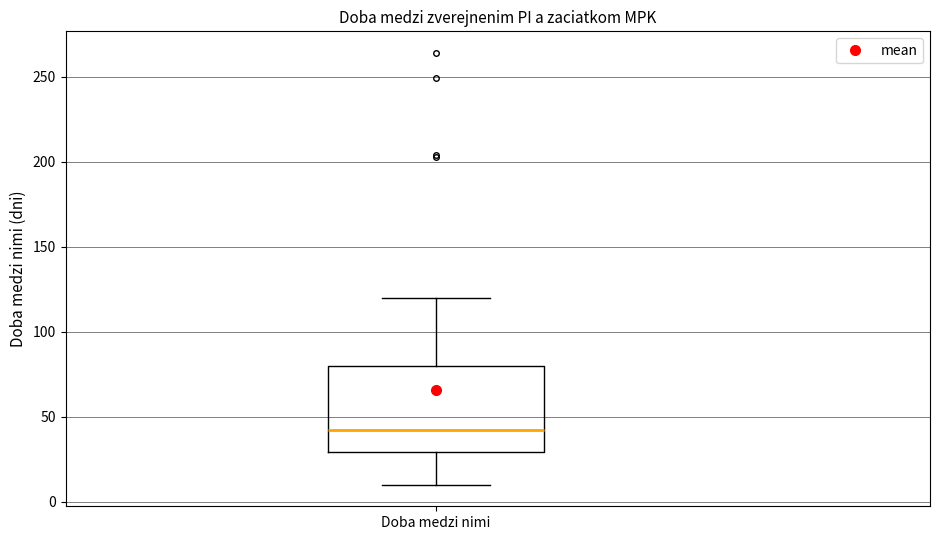

Read this box plot against the y-axis: the position of the median line, the range covered by the box, and the ends of both whiskers. The values are not printed on the chart, so give them approximately, as read against the axis.

median 40, box 30 to 80, whiskers 10 to 120